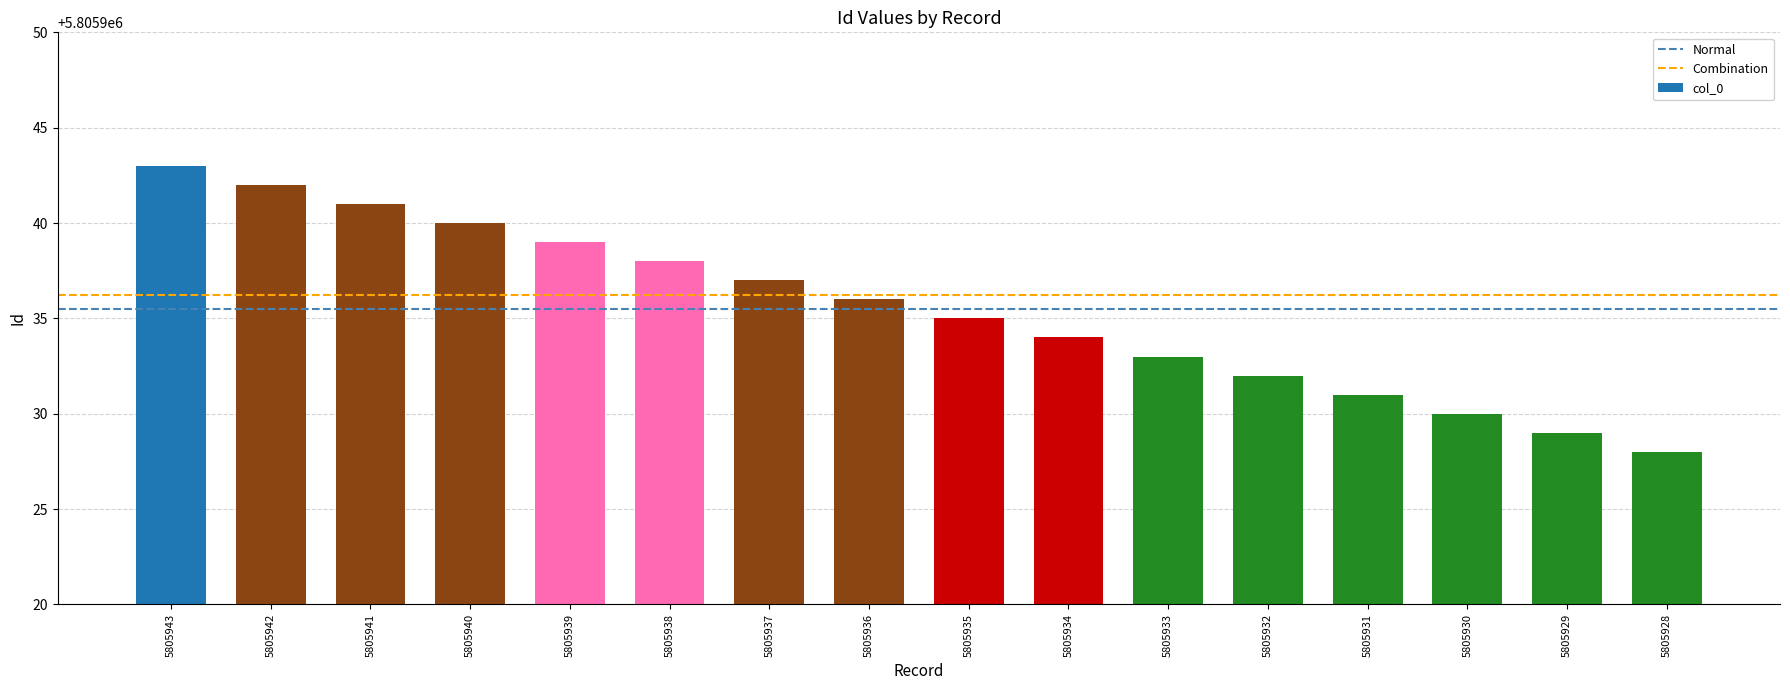

At which label is the value closest to 5805935?

5805935